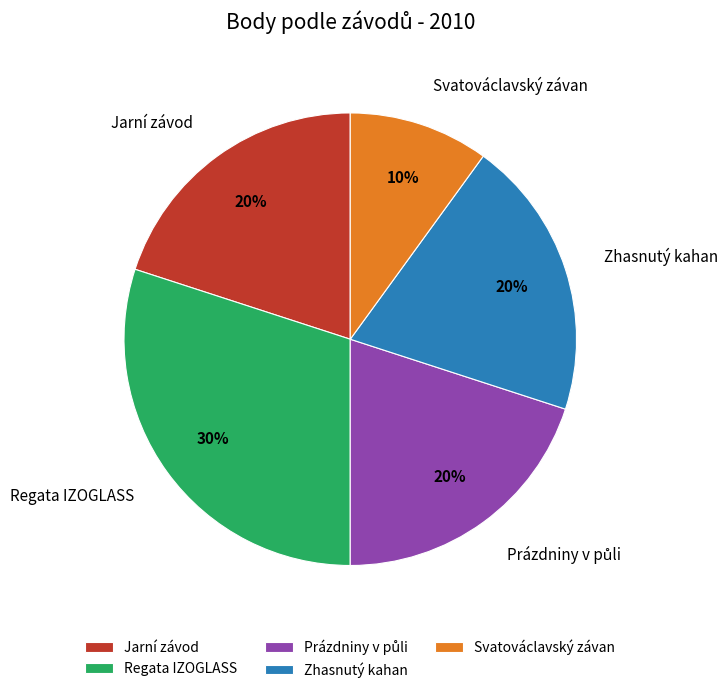

Do Zhasnutý kahan and Svatováclavský závan together represent more than half of the pie?

No